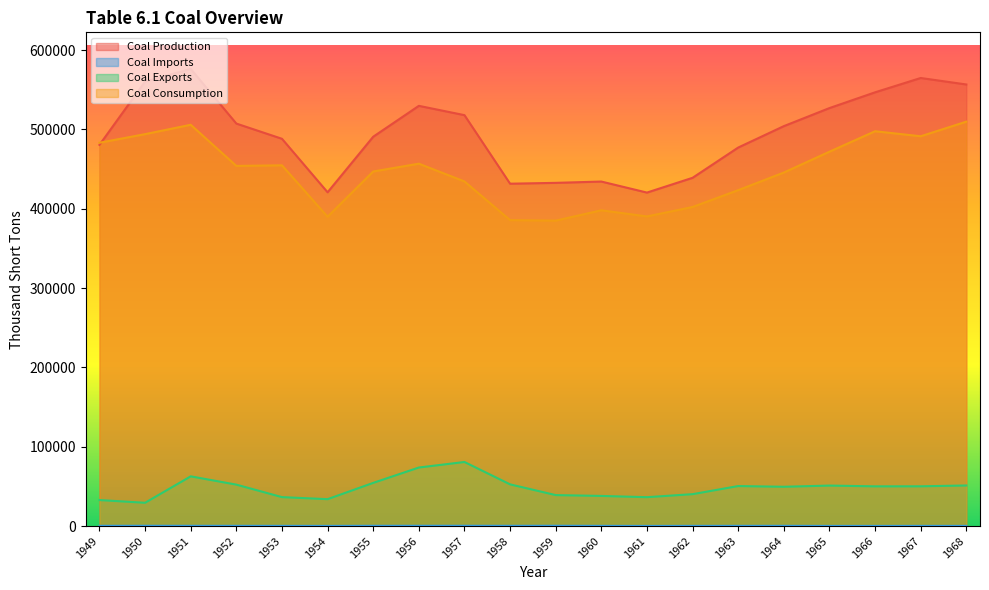

How many lines are shown in the chart?

4